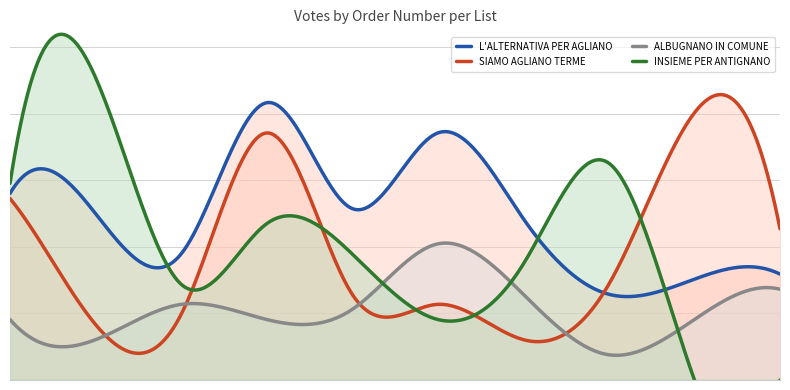

At which category is the sum across all series the highest?

4